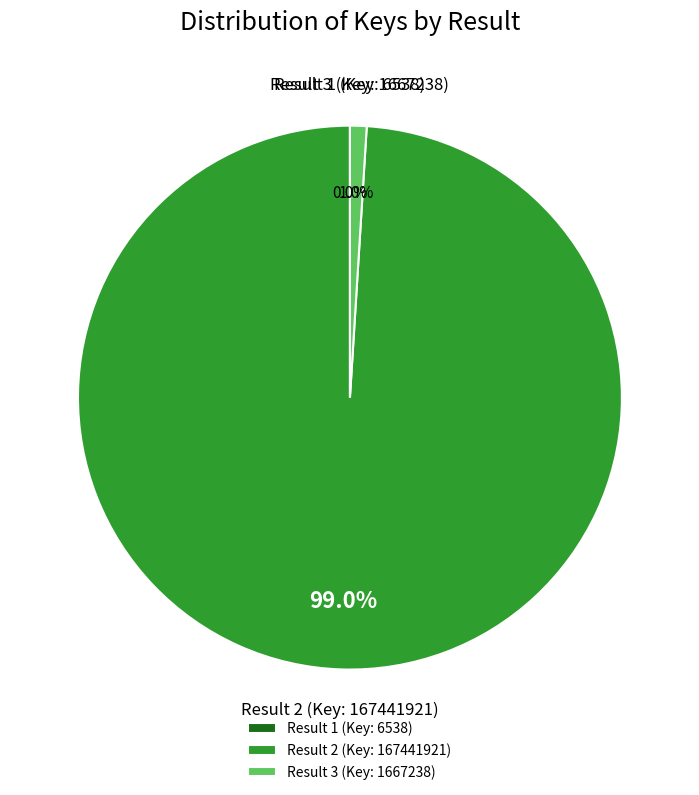

What is the majority slice?

Result 2 (Key: 167441921)